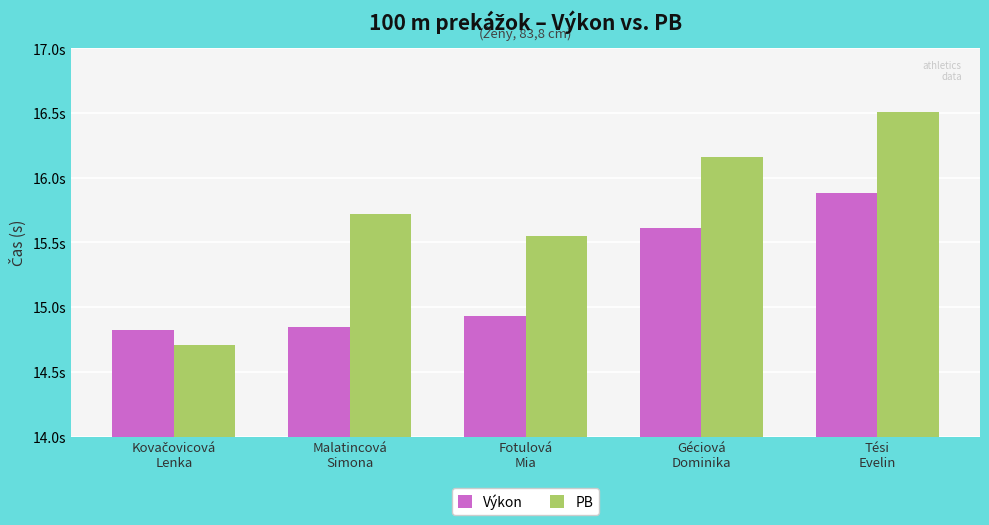

At how many categories does at least one series exceed 15?

4